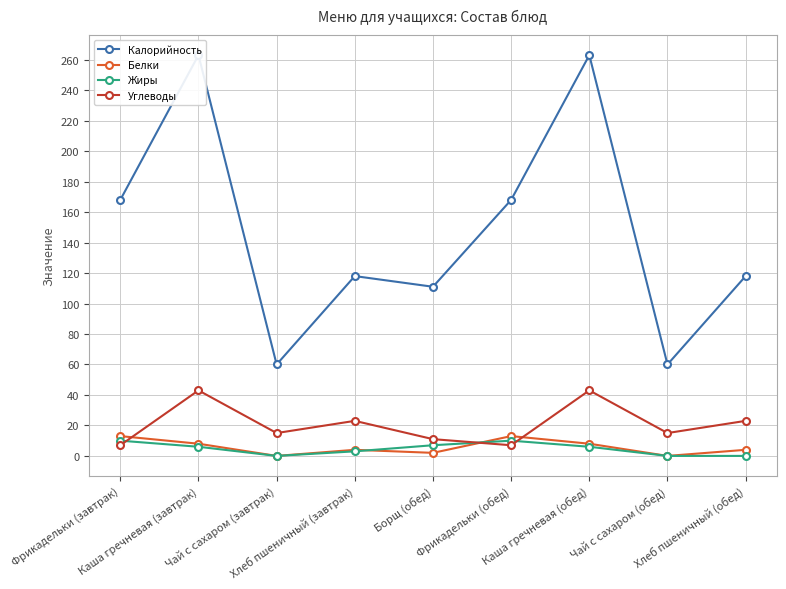

Does the chart display data point markers on the line(s)?

Yes